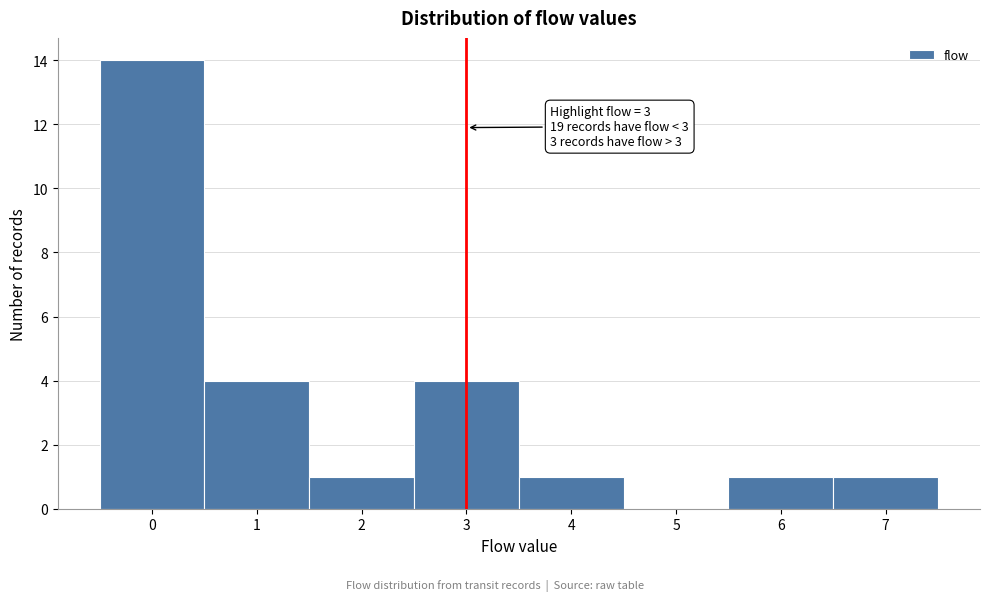

Over which range of the x-axis is the bar tallest?

-0.5 to 0.5